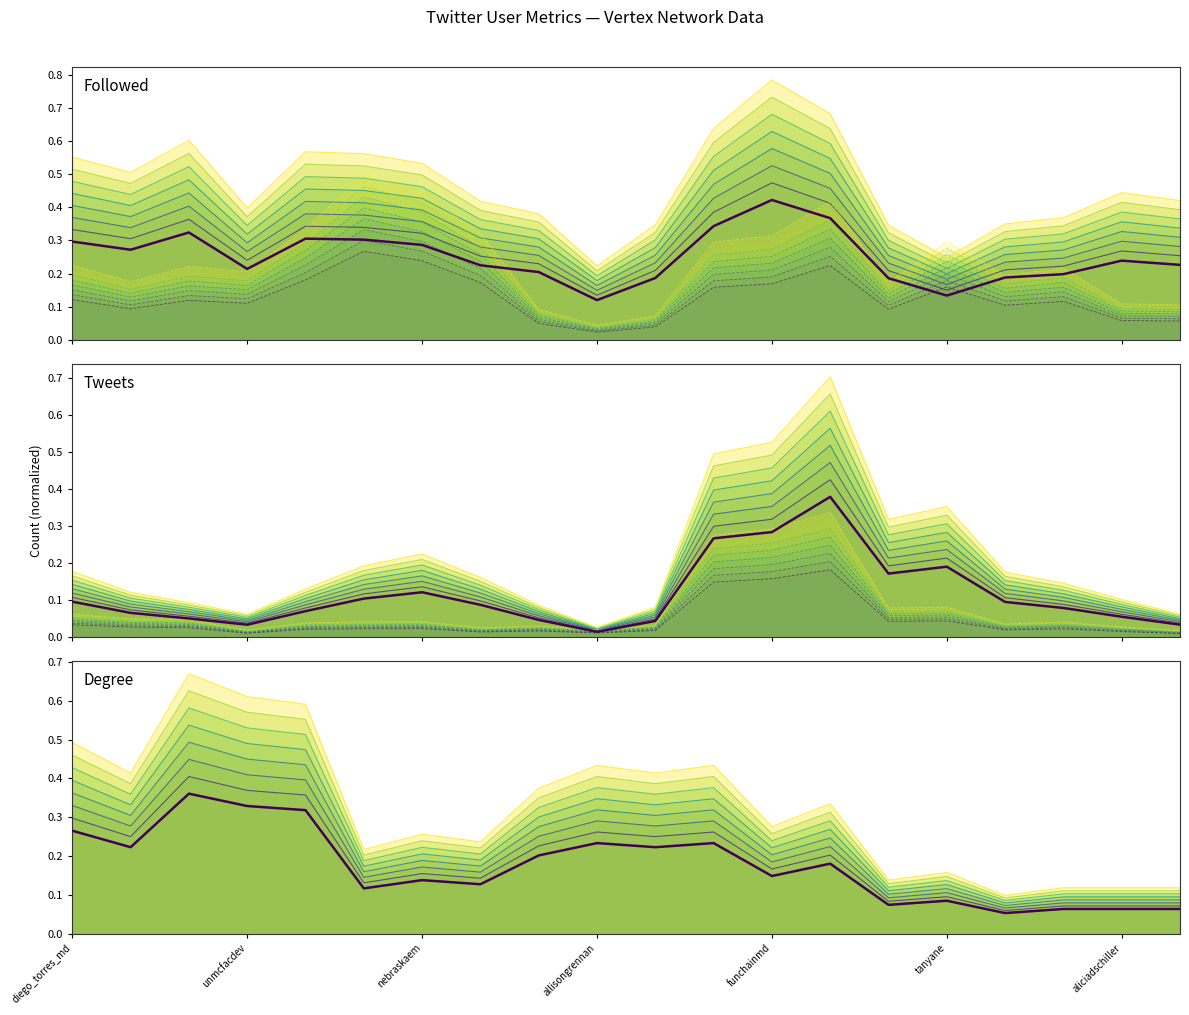

Which series has the largest range (max minus min)?

Tweets